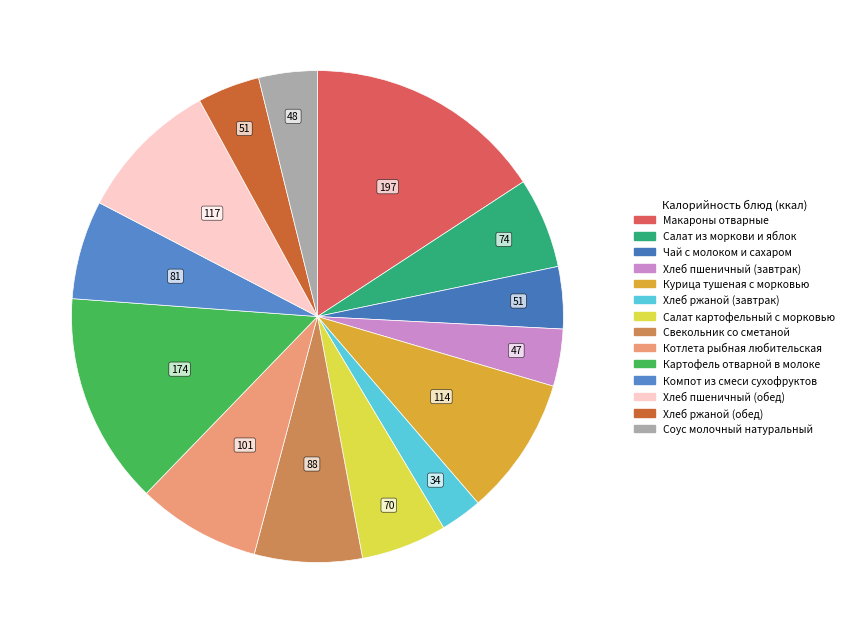

Does any single category account for the majority?

No